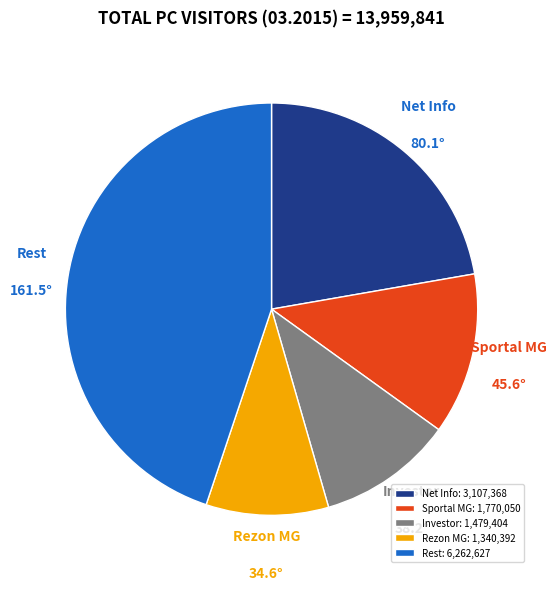

How many slices are in this pie chart?

5